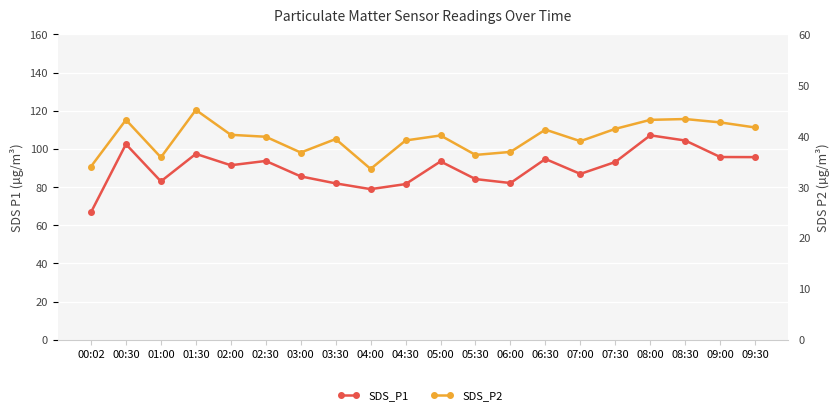

Which series changed the most between 04:30 and 06:30?

SDS_P1